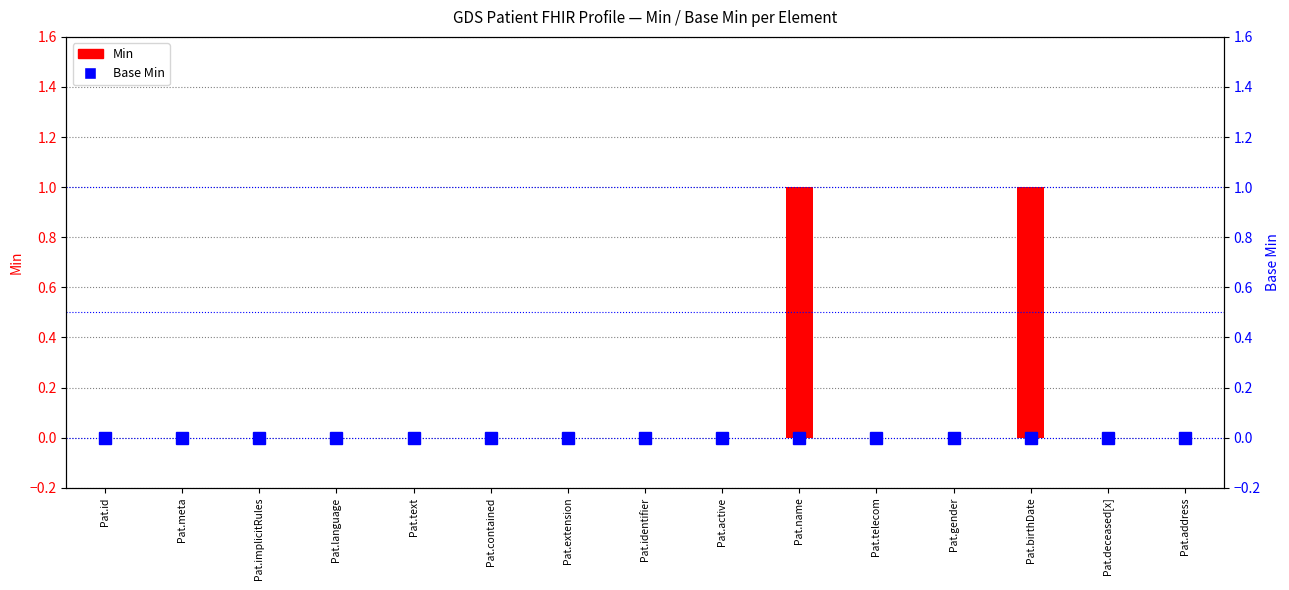

Reading right to left, what are all the values shown in this chart?

Min: Pat.address=0	Pat.deceased[x]=0	Pat.birthDate=1	Pat.gender=0	Pat.telecom=0	Pat.name=1	Pat.active=0	Pat.identifier=0	Pat.extension=0	Pat.contained=0	Pat.text=0	Pat.language=0	Pat.implicitRules=0	Pat.meta=0	Pat.id=0
Base Min: Pat.address=0	Pat.deceased[x]=0	Pat.birthDate=0	Pat.gender=0	Pat.telecom=0	Pat.name=0	Pat.active=0	Pat.identifier=0	Pat.extension=0	Pat.contained=0	Pat.text=0	Pat.language=0	Pat.implicitRules=0	Pat.meta=0	Pat.id=0